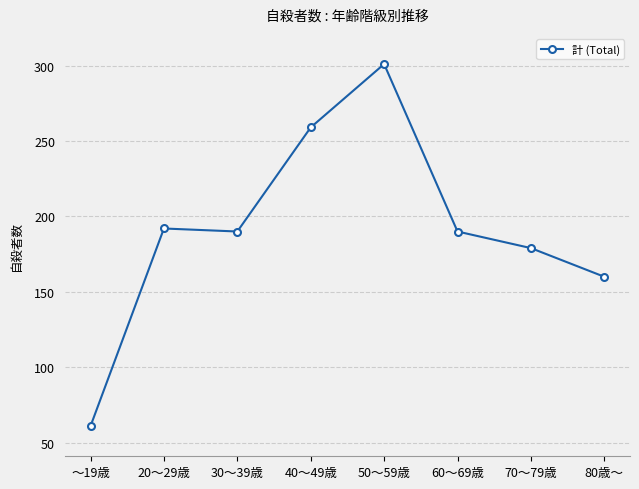

What is the ratio of the value at 80歳～ to the value at ～19歳?

2.6